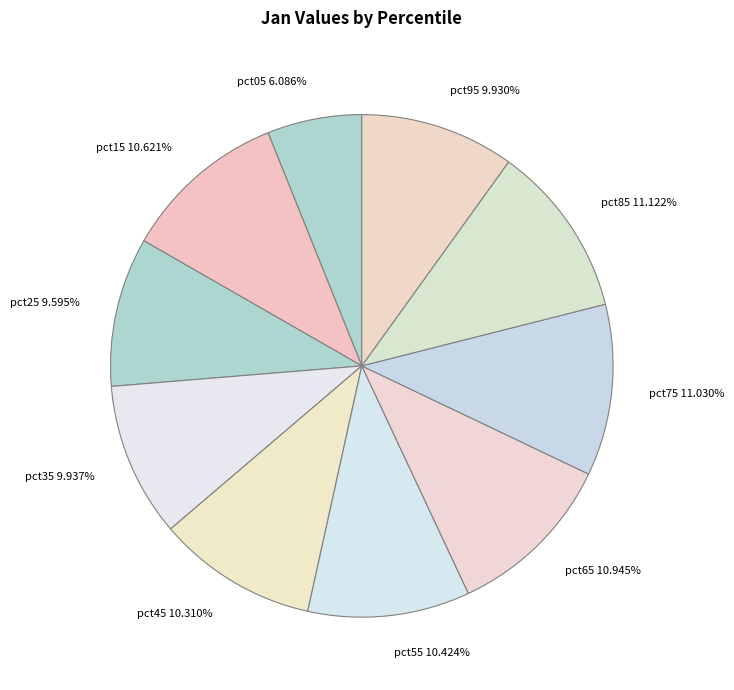

Does pct05 6.086% account for over 50% of the chart?

No